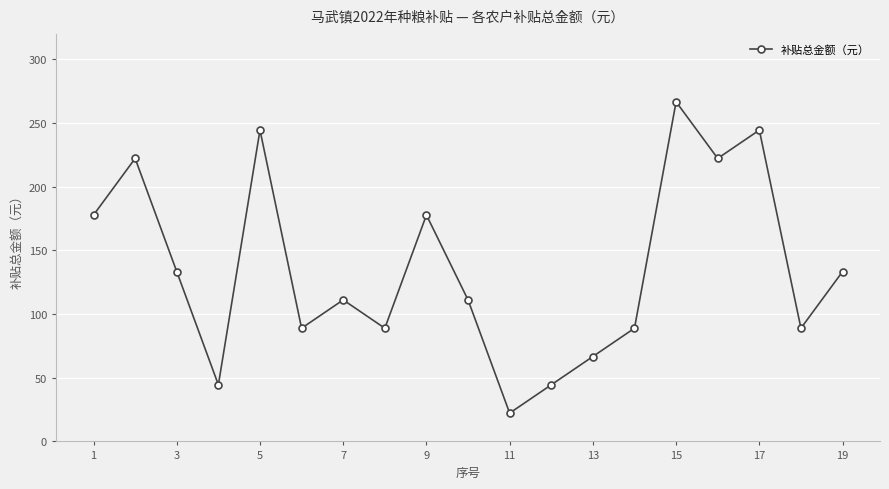

What is the minimum value shown in the chart?

22.2